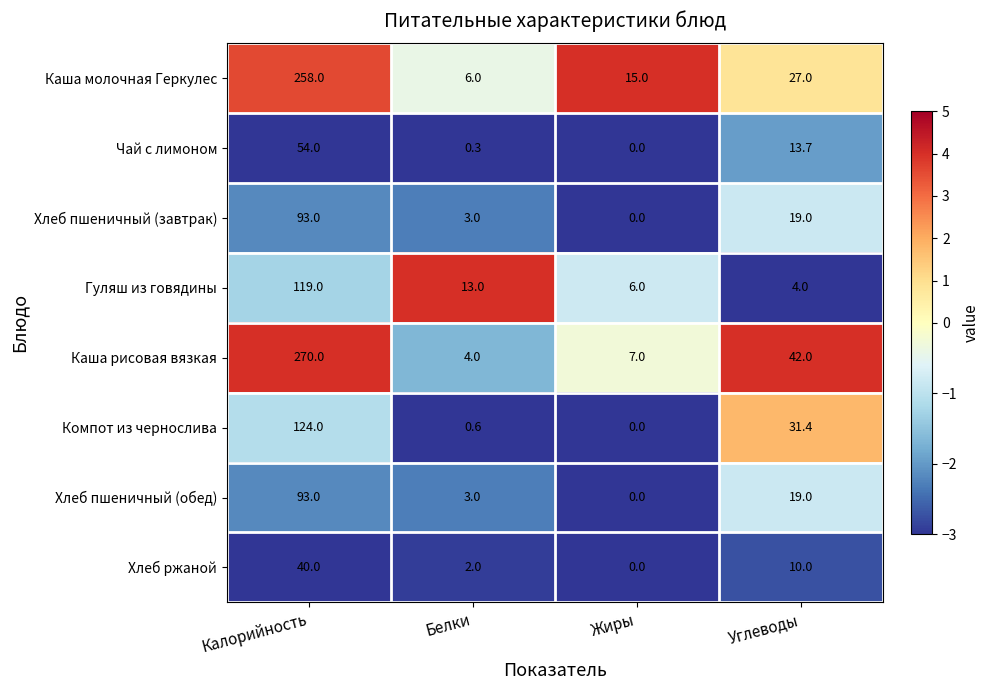

At which category is the sum across all series the highest?

Калорийность